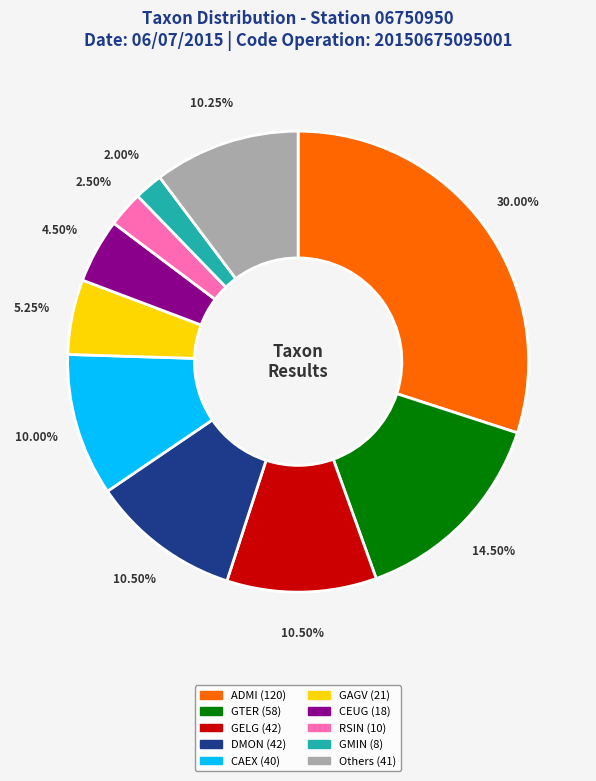

To the nearest percent, what is the difference between the largest and smallest slice percentages?

28%